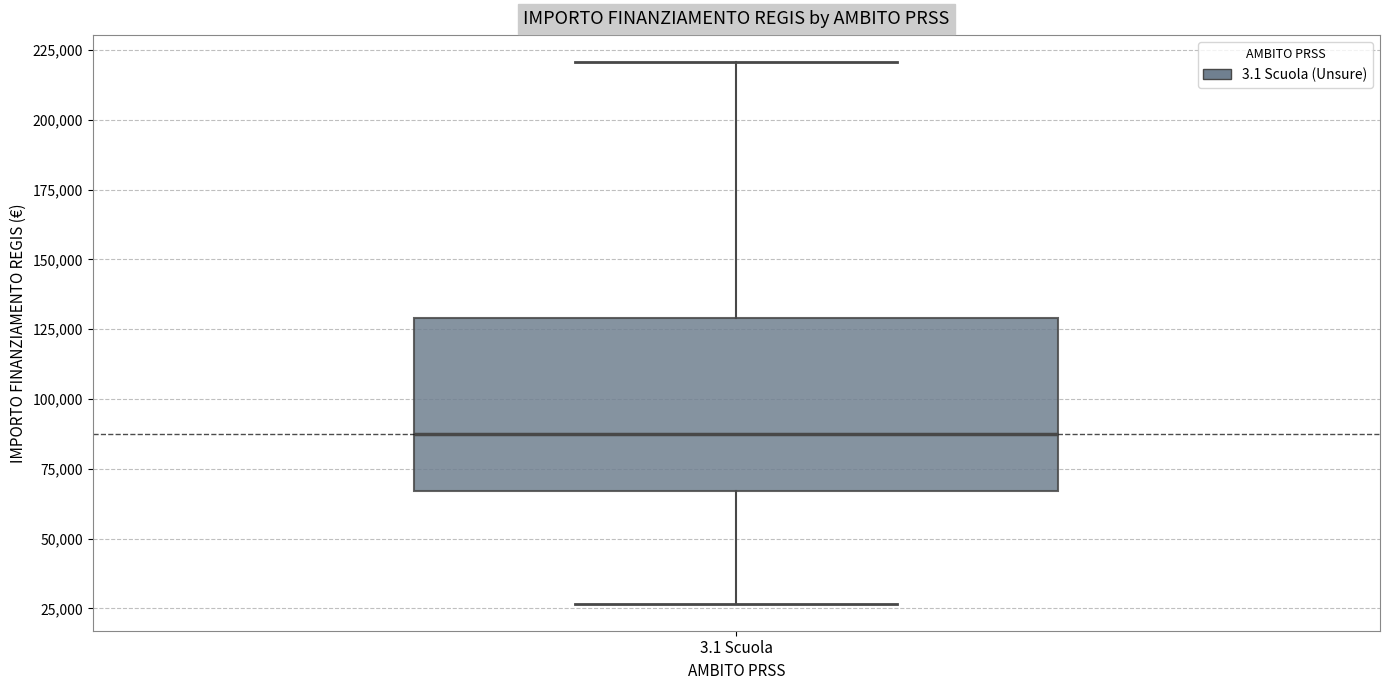

Where does the lower whisker of the box for 3.1 Scuola end on the y-axis? The values are not printed on the chart, so give them approximately, as read against the axis.

25000